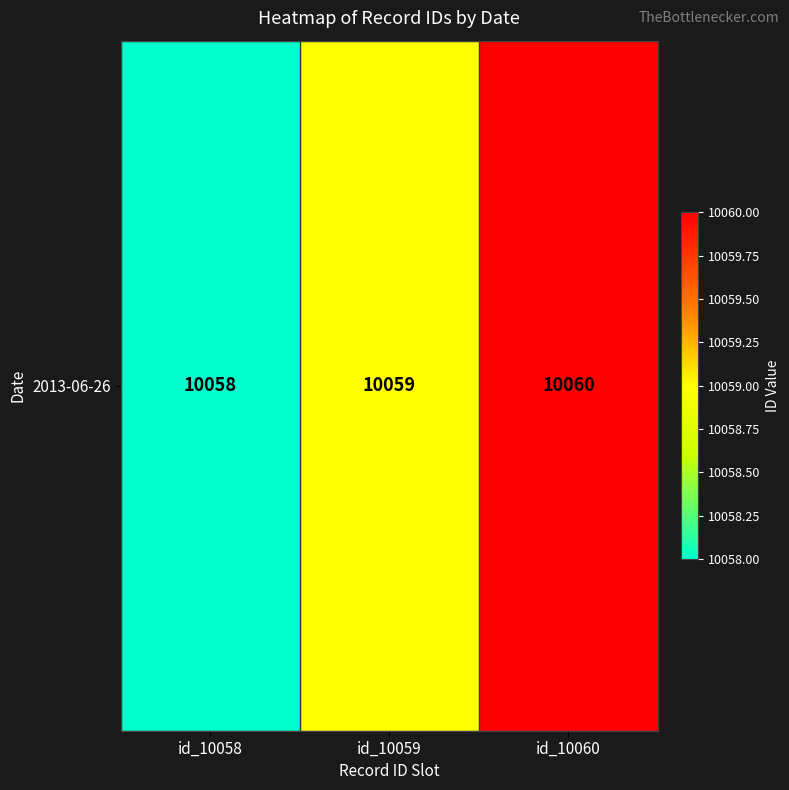

What is the sum of all values?

30177